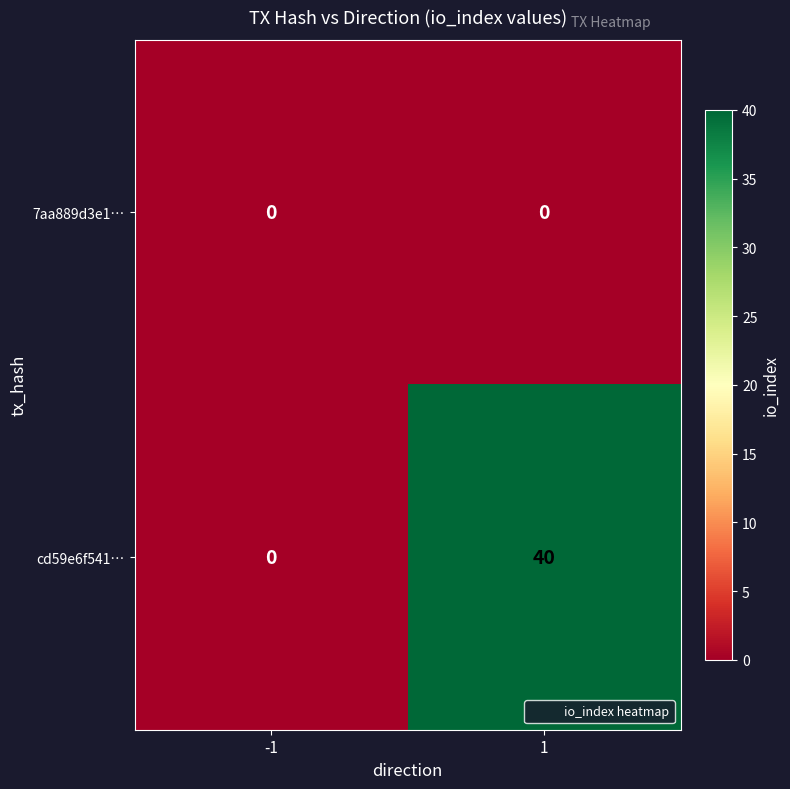

Which series changed the most between -1 and 1?

cd59e6f541…